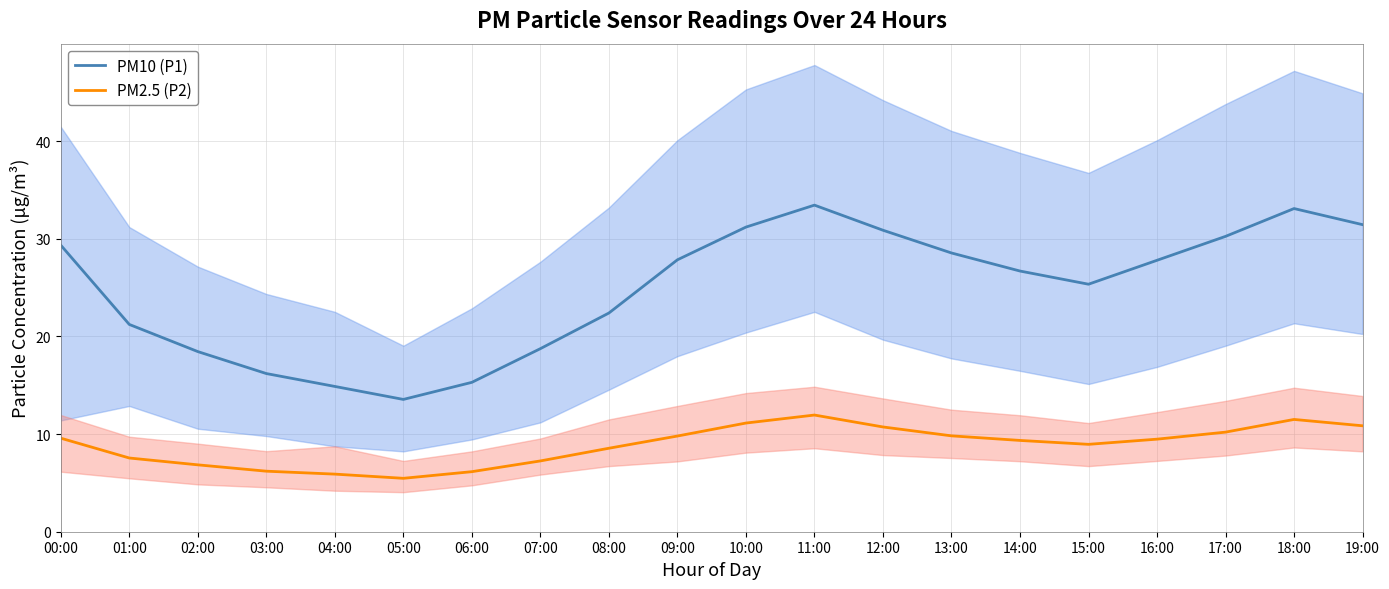

What position from the left is 14:00?

15